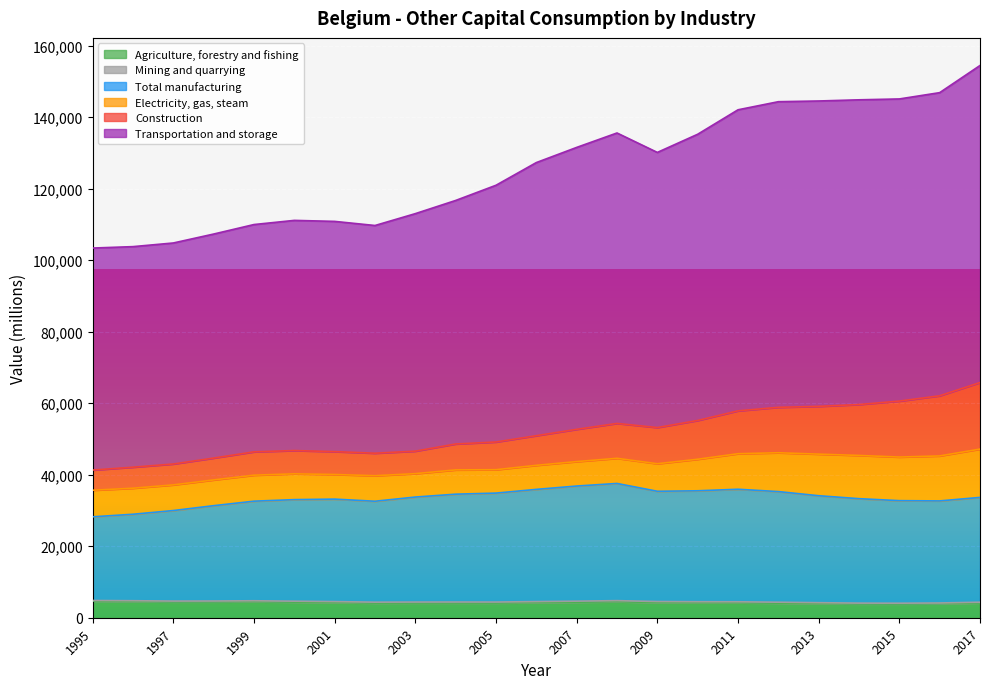

Is it true that Agriculture, forestry and fishing equals 4650.9 at 1995?

True